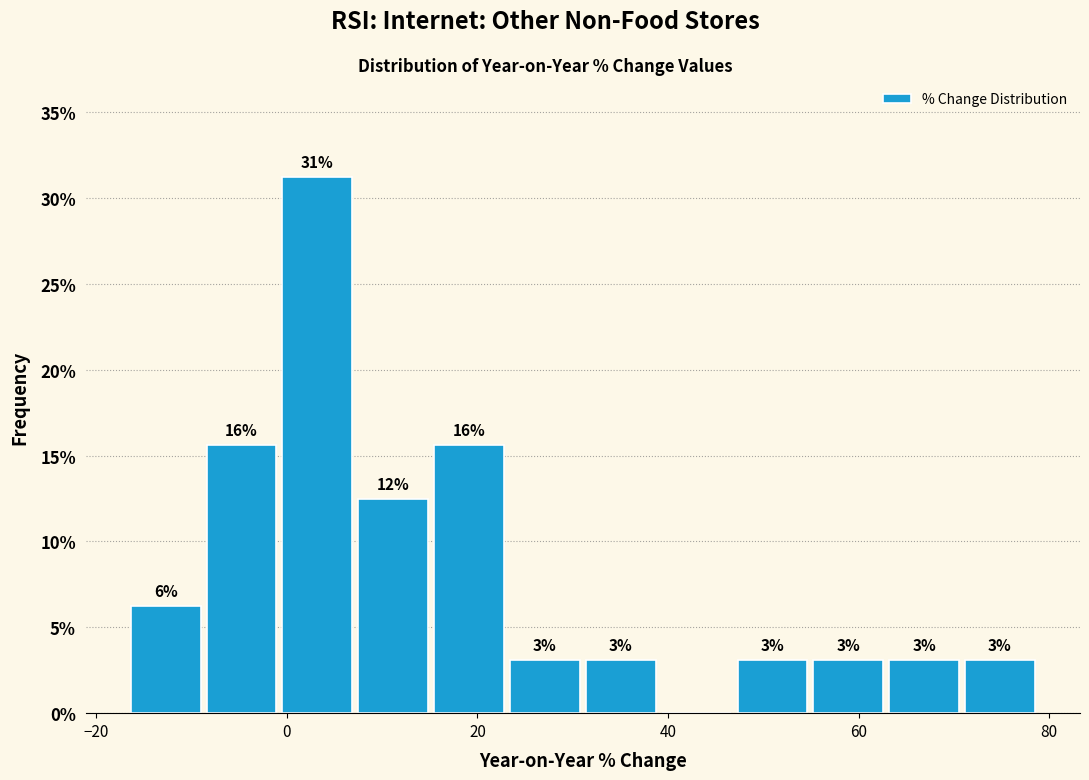

Read against the x-axis, roughly where is the centre of the tallest bar?

4